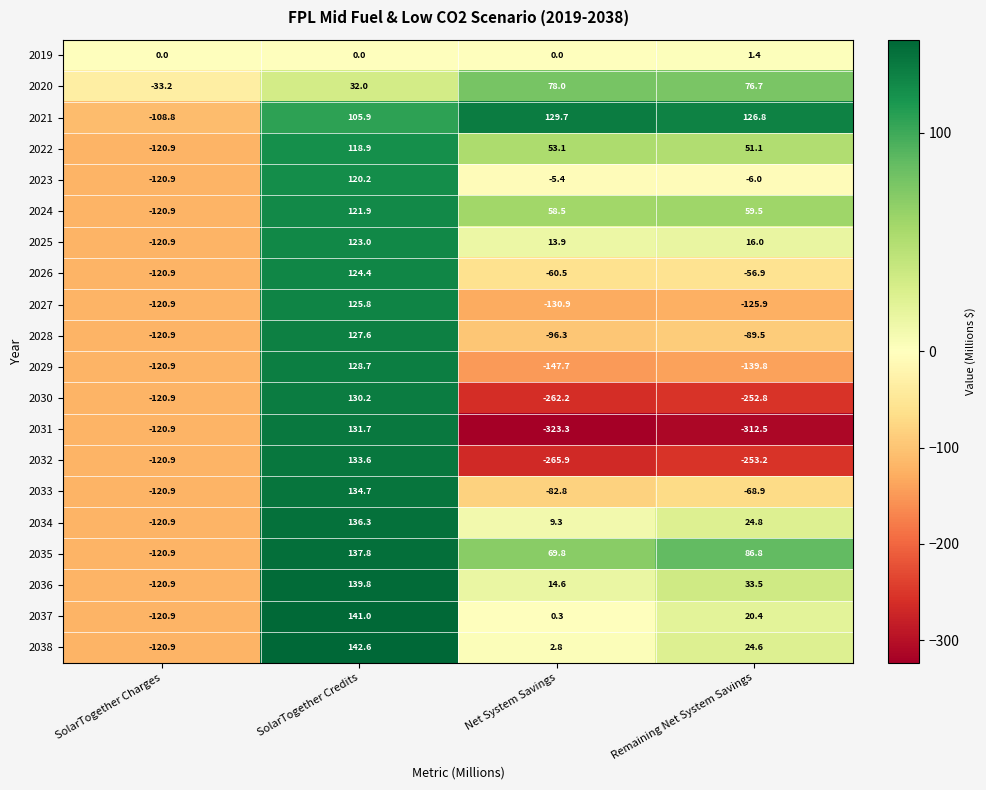

The value of 2025 at SolarTogether Credits is 123.0. True or false?

True